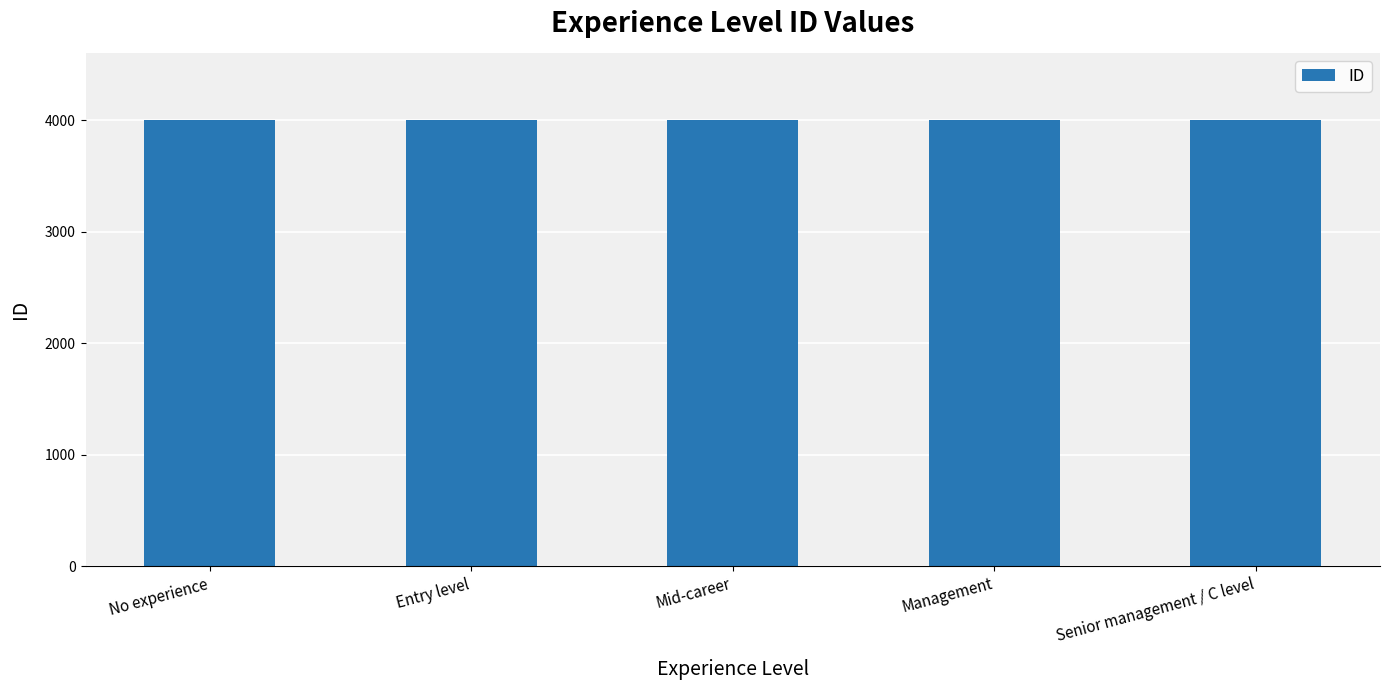

What is the difference between the values at Entry level and Senior management / C level?

3